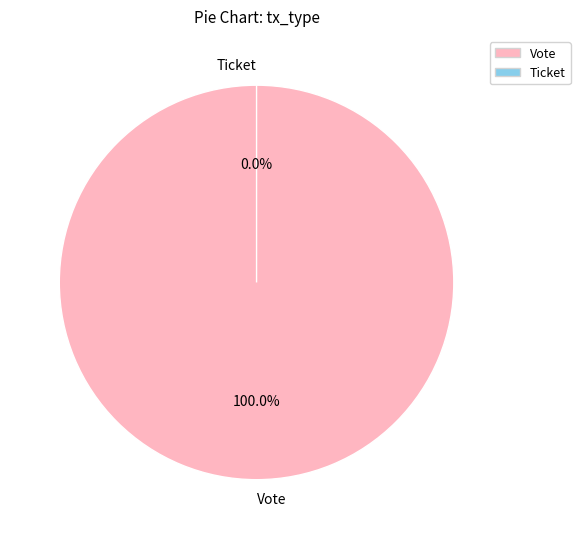

Is there any slice that represents more than half of the pie?

Yes